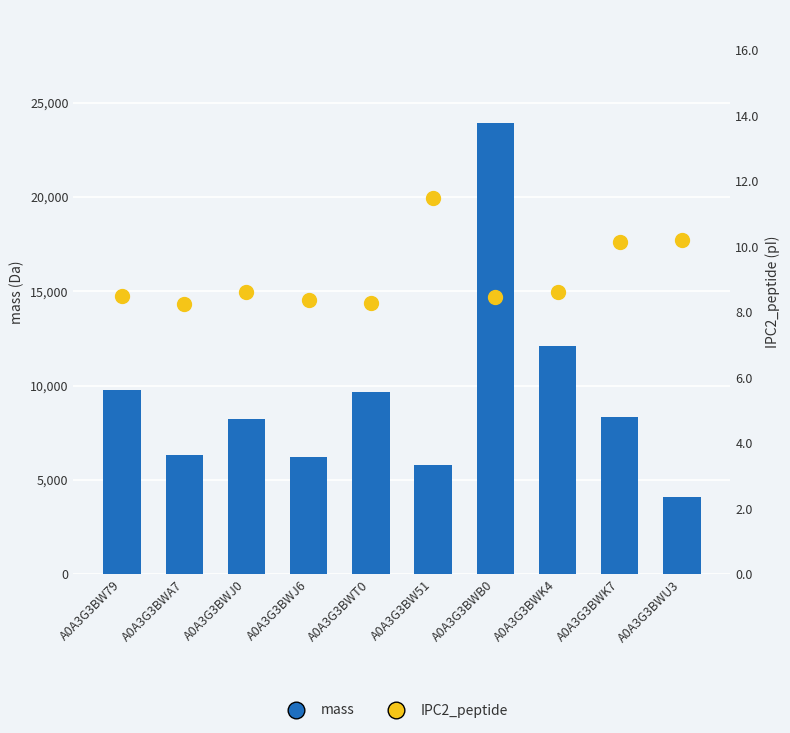

What is the total value across all series at A0A3G3BWJ6?

6193.7